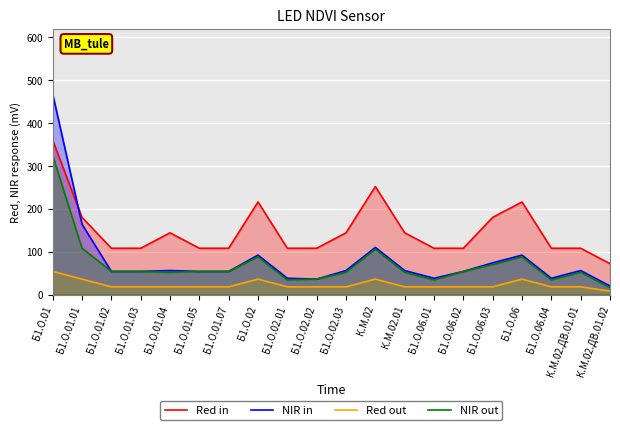

True or false: NIR out and Red out cross at least once.

False